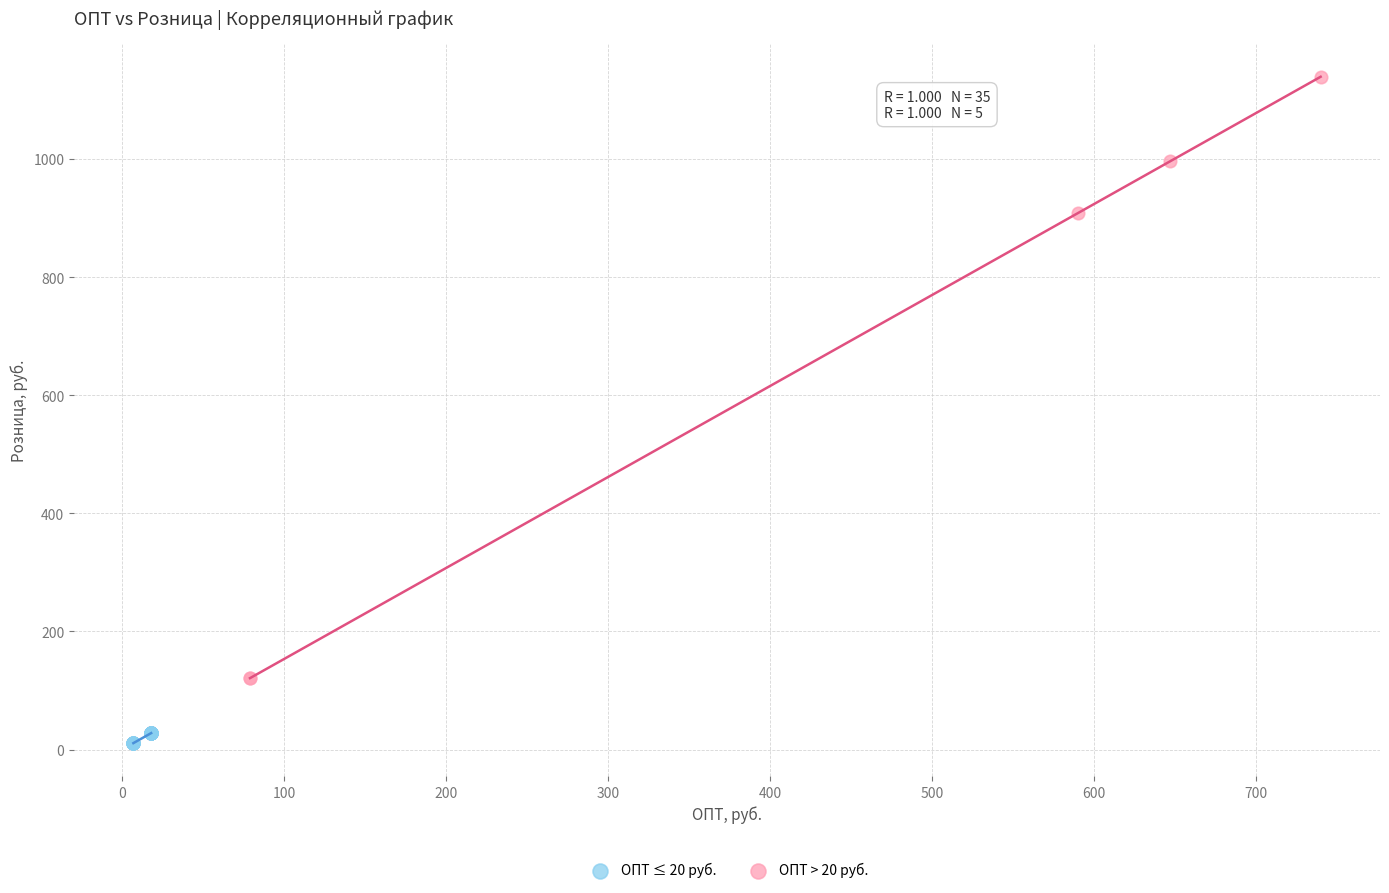

Which series contains the lowest Y value?

ОПТ ≤ 20 руб.